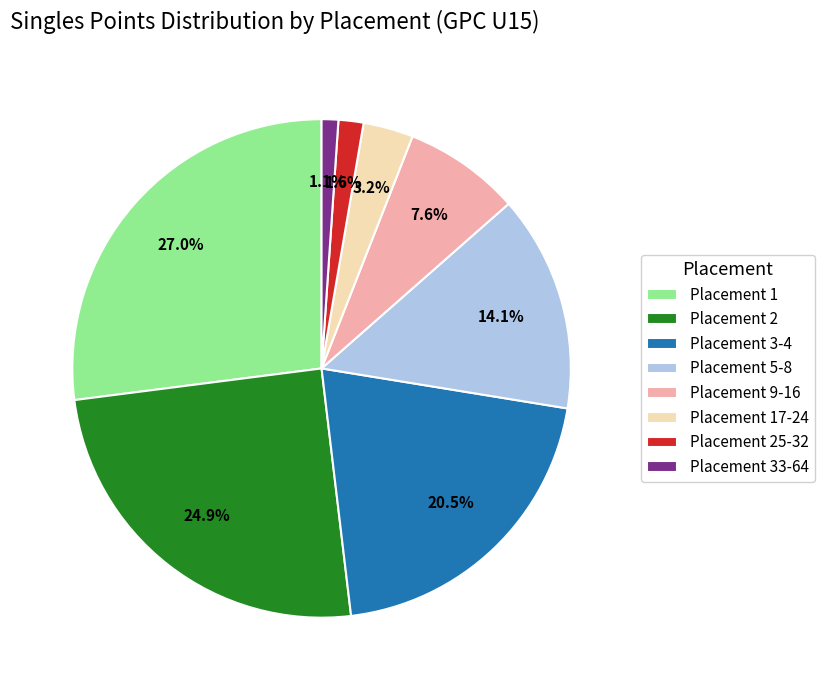

Does Placement 1 represent more than half of the total?

No